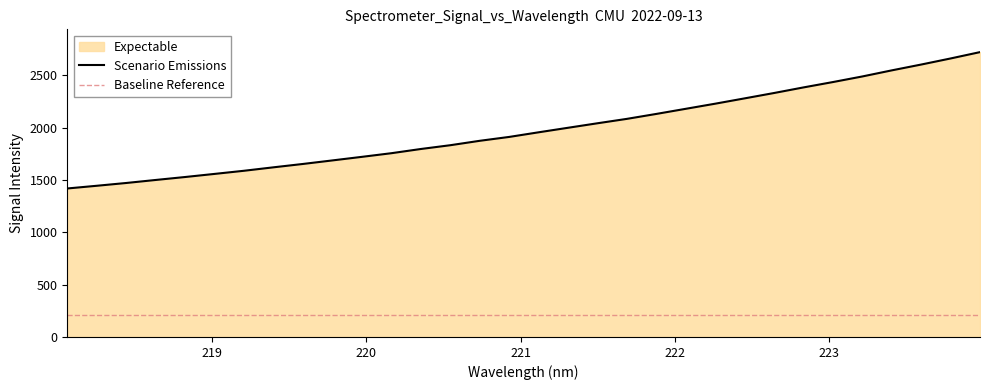

Reading right to left, extract all data points from this chart.

223.9802=2721.7	223.7895=2661.1	223.5987=2603.0	223.408=2547.4	223.2172=2489.3	223.0264=2435.8	222.8355=2384.6	222.6447=2331.2	222.4538=2279.9	222.263=2229.1	222.0721=2180.2	221.8812=2131.3	221.6902=2084.1	221.4993=2042.0	221.3083=1999.0	221.1174=1955.7	220.9264=1911.5	220.7354=1874.4	220.5444=1832.3	220.3533=1796.1	220.1623=1755.9	219.9712=1721.1	219.7801=1687.1	219.589=1653.2	219.3979=1621.2	219.2067=1588.2	219.0156=1558.1	218.8244=1528.5	218.6332=1500.2	218.442=1471.3	218.2508=1444.7	218.0596=1418.8